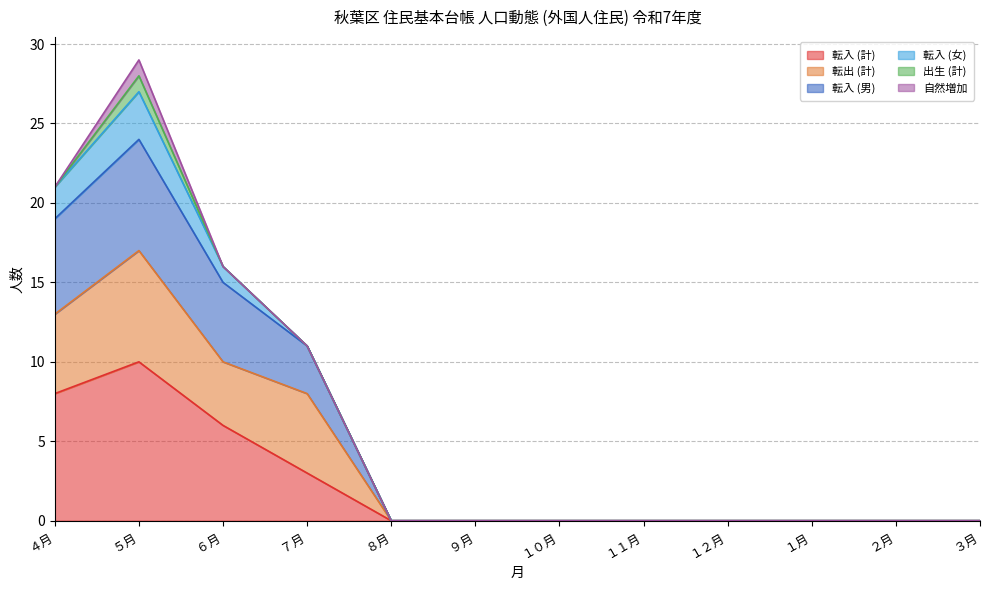

Which label corresponds to the smallest value in the chart?

８月